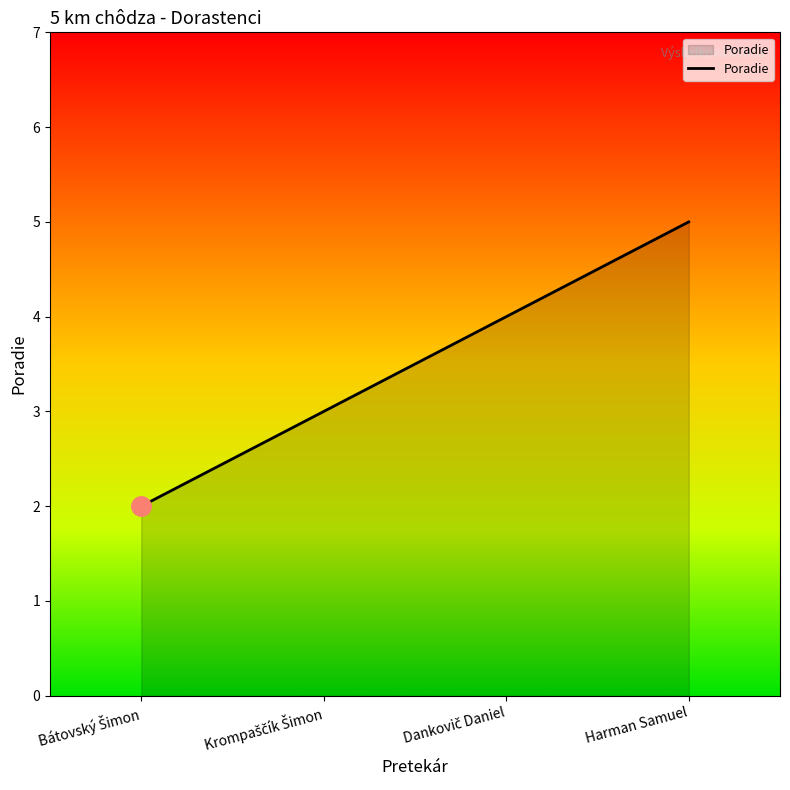

True or false: the data has more than 0 interior local peaks.

False